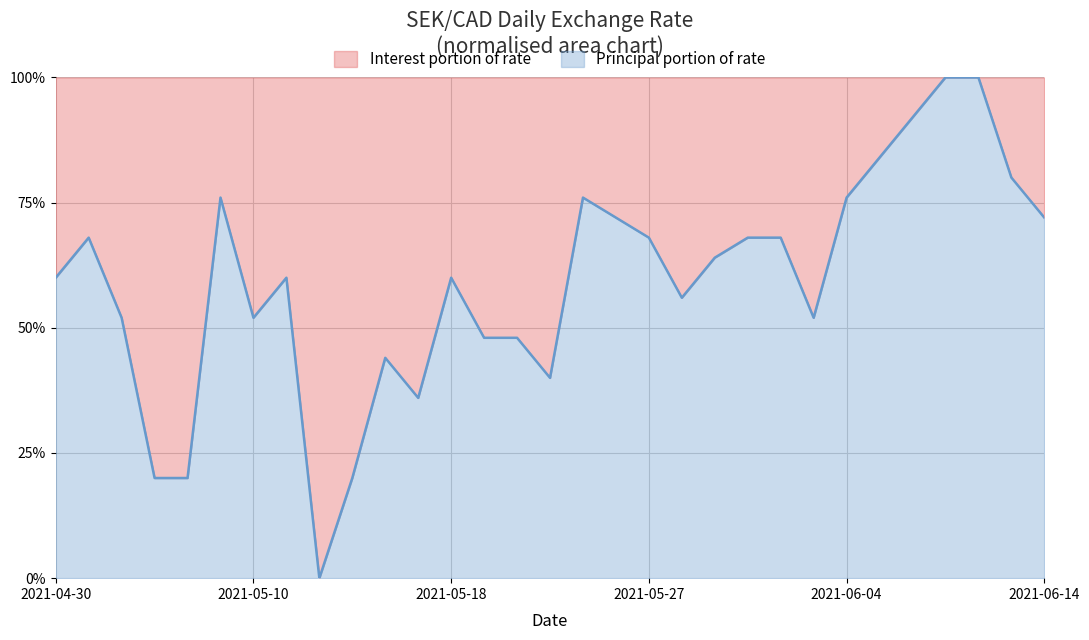

Read the value at 2021-05-06.

20.0